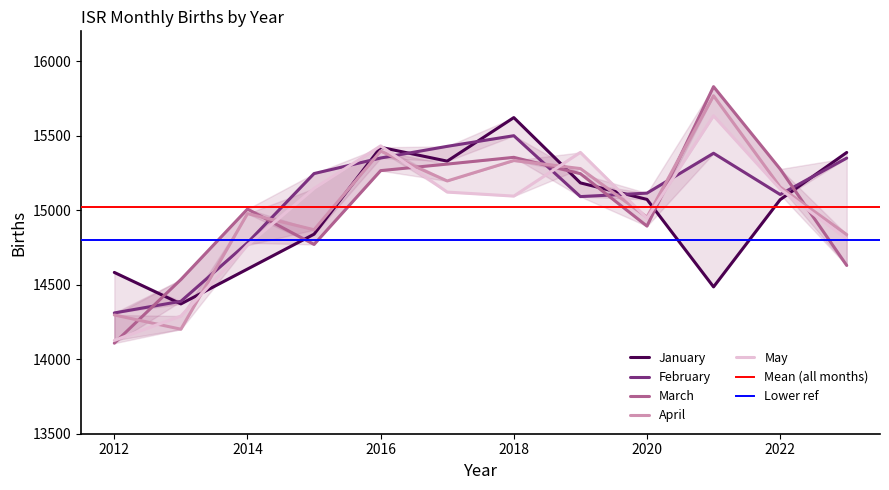

At how many categories does at least one series exceed 14594?

10